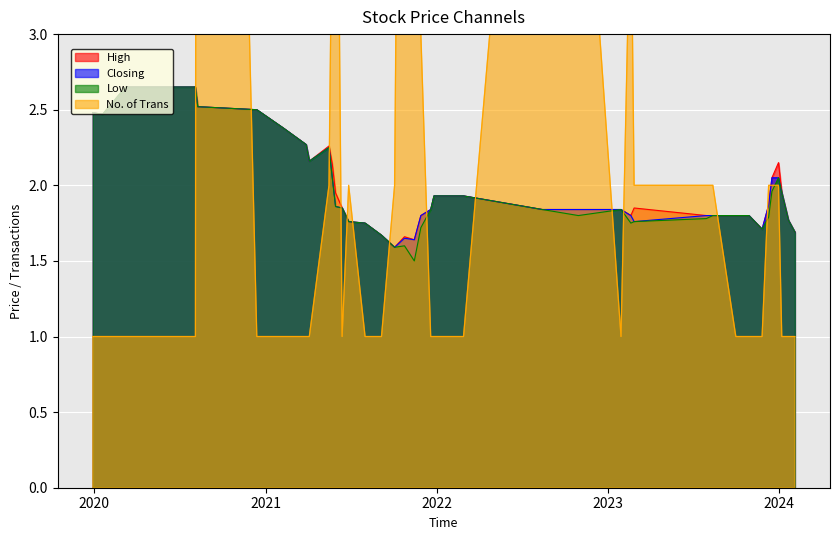

Which label corresponds to the smallest value in the chart?

04/02/2024